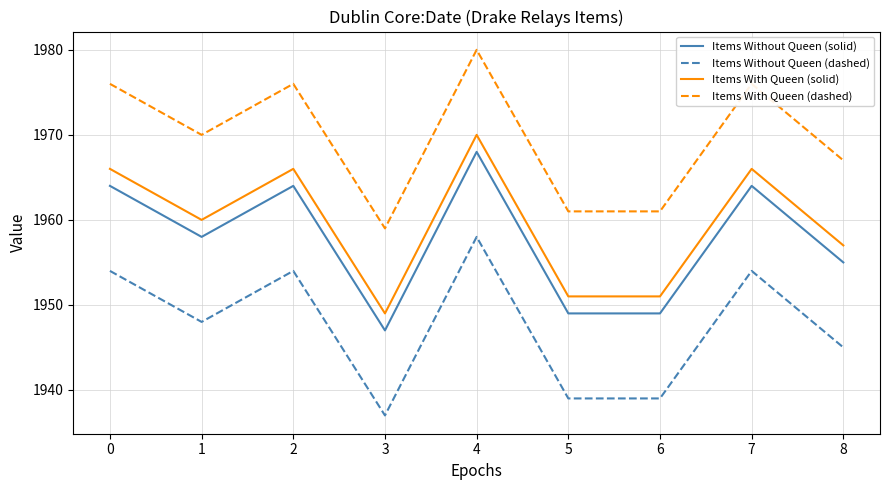

List the series in order of their peak value, lowest first.

Items Without Queen (dashed), Items Without Queen (solid), Items With Queen (solid), Items With Queen (dashed)